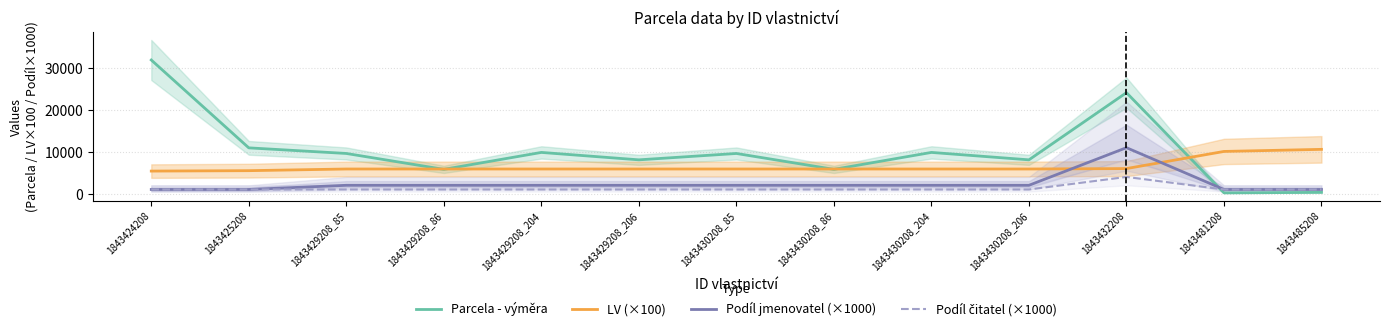

What is the sum of all Podíl jmenovatel (×1000) values?

31000